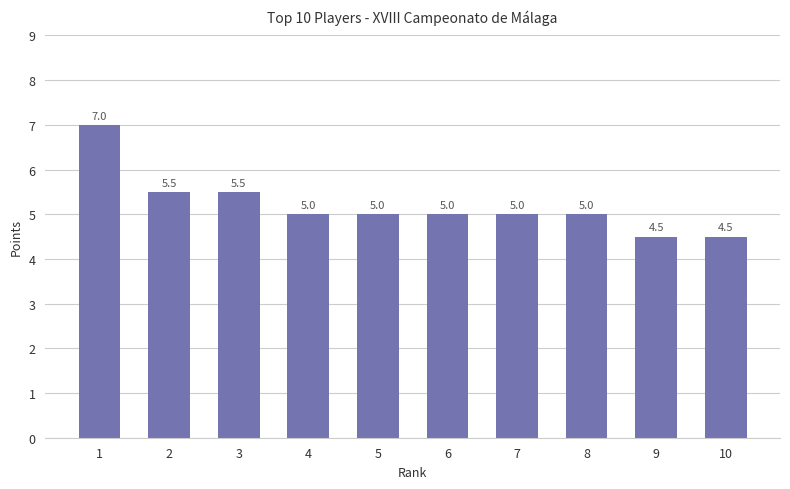

Is it true that the value at 5 is 5.0?

True